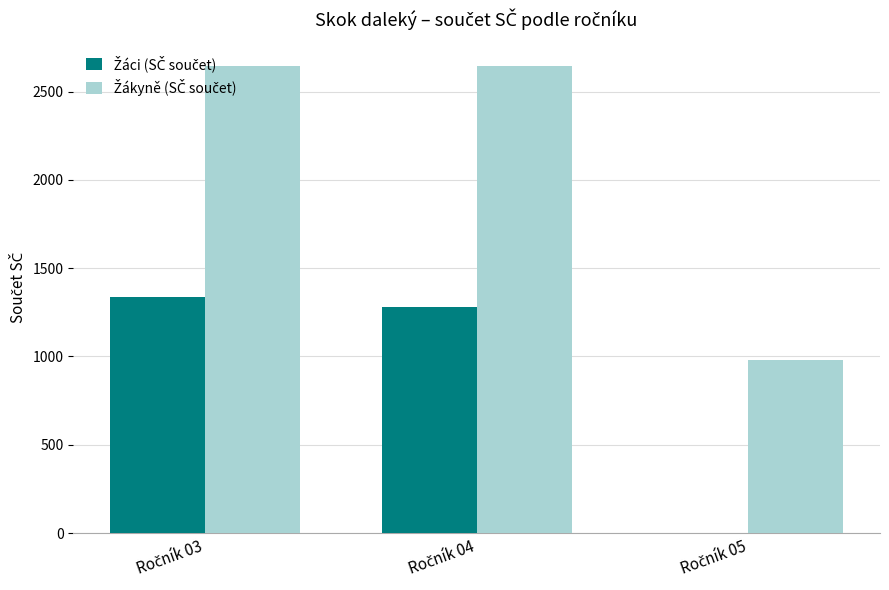

Which series has the largest total across all categories?

Žákyně (SČ součet)